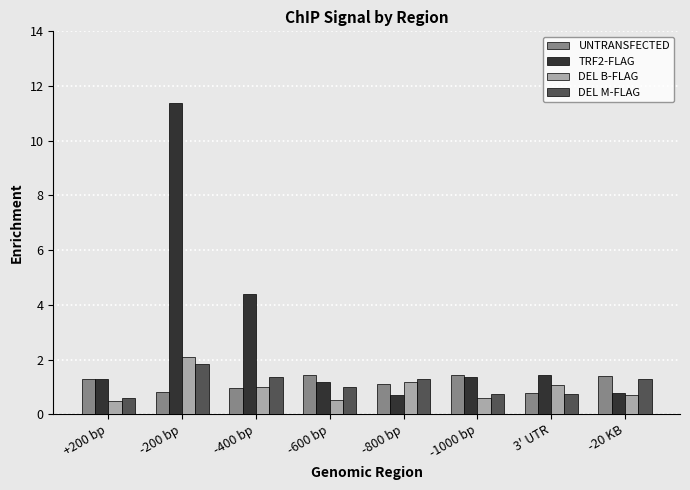

Which series has the largest total across all categories?

TRF2-FLAG